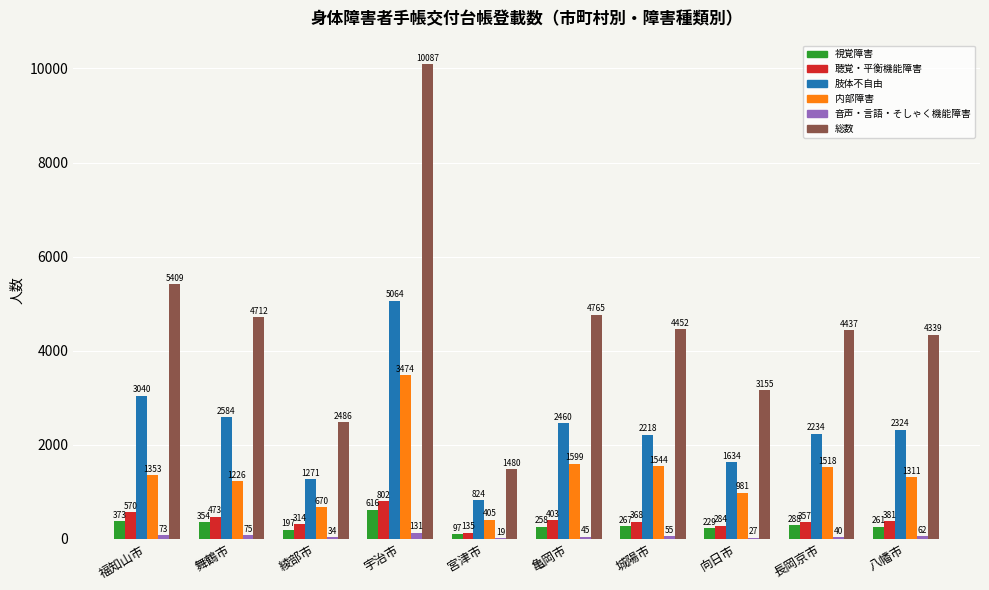

Which label corresponds to the largest value in the chart?

宇治市